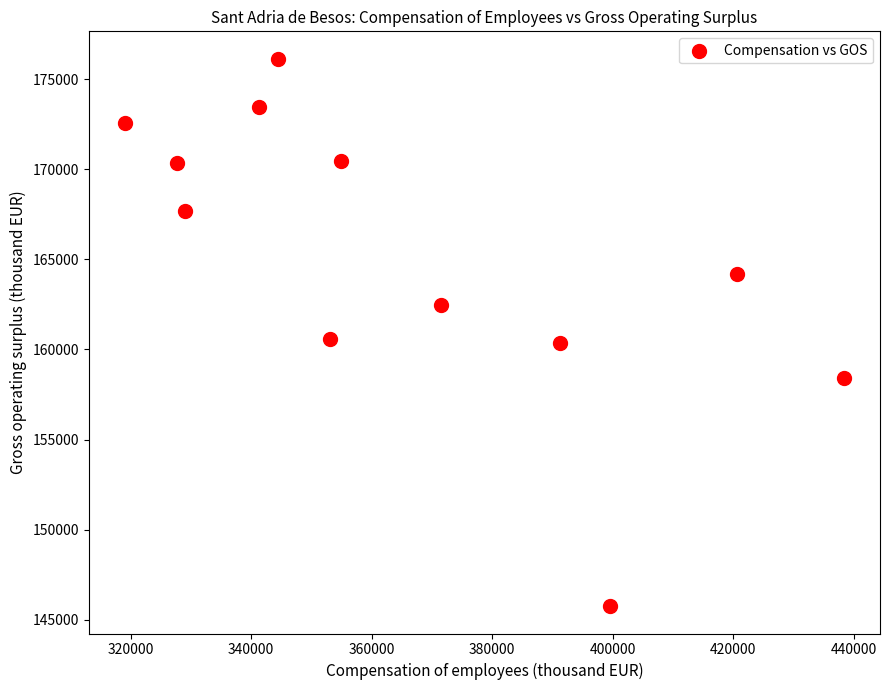

What is the average X value?

365915